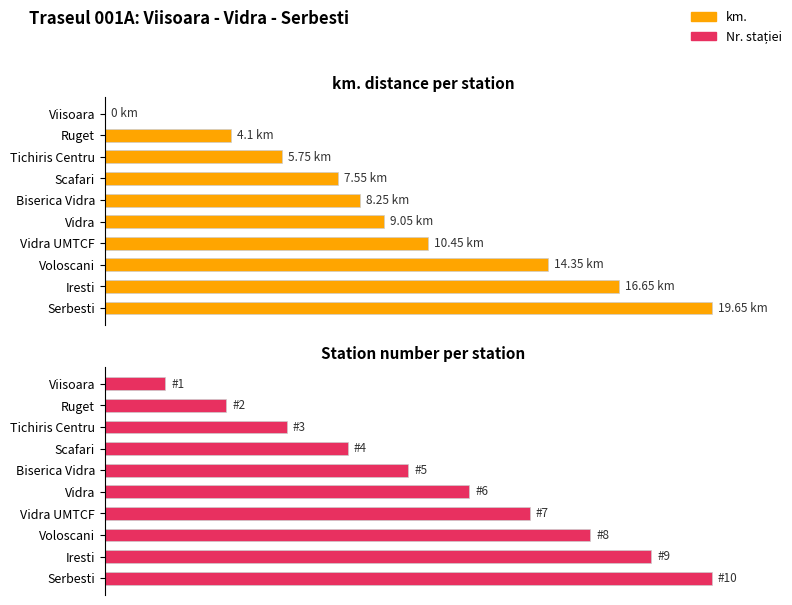

What is the difference between the highest and lowest values at Iresti?

5.3